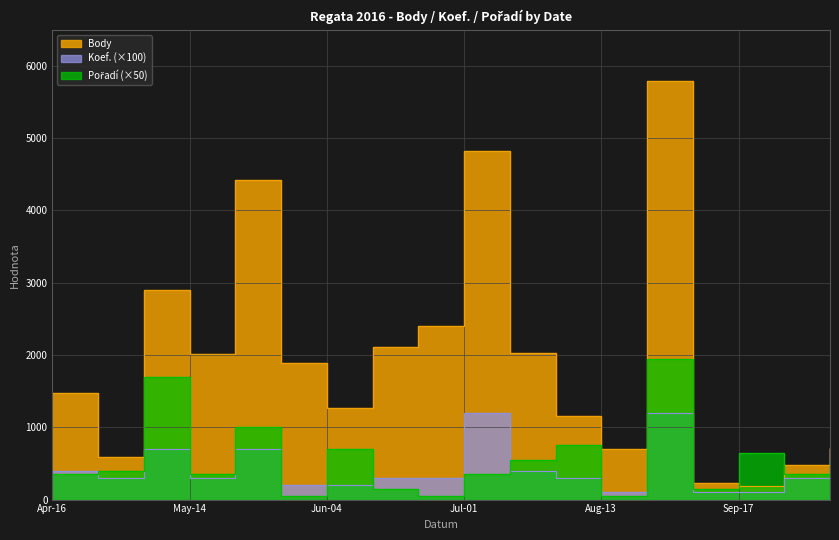

After their last crossing, which series has the higher values: Body or Pořadí?

Body